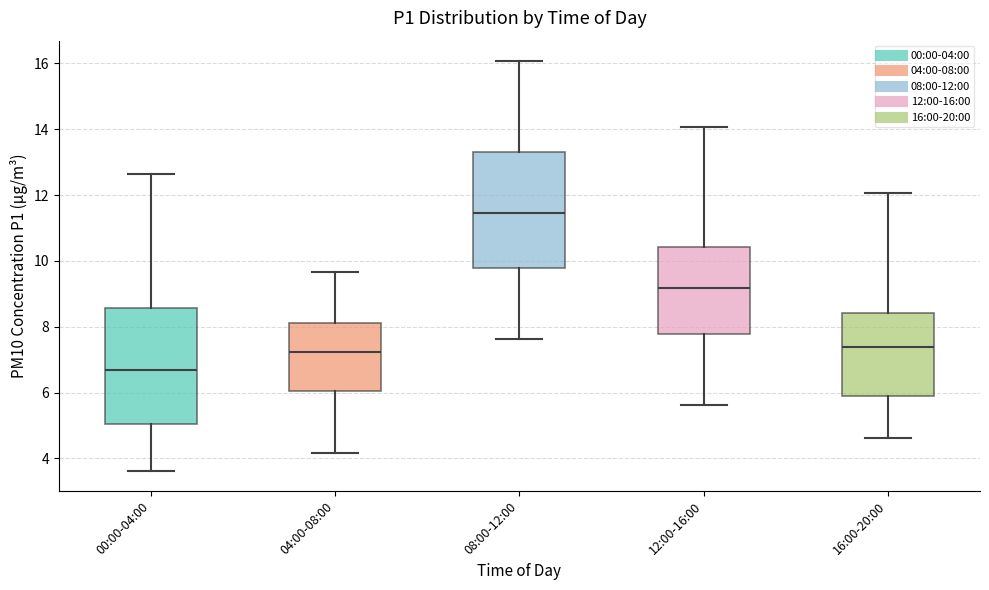

Reading left to right, read every box against the y-axis: the position of its median line, the range the box covers, and the ends of its whiskers. The values are not printed on the chart, so give them approximately, as read against the axis.

00:00-04:00: median 6.6, box 5.0 to 8.6, whiskers 3.6 to 12.6
04:00-08:00: median 7.2, box 6.0 to 8.2, whiskers 4.2 to 9.6
08:00-12:00: median 11.4, box 9.8 to 13.4, whiskers 7.6 to 16.0
12:00-16:00: median 9.2, box 7.8 to 10.4, whiskers 5.6 to 14.0
16:00-20:00: median 7.4, box 5.8 to 8.4, whiskers 4.6 to 12.0